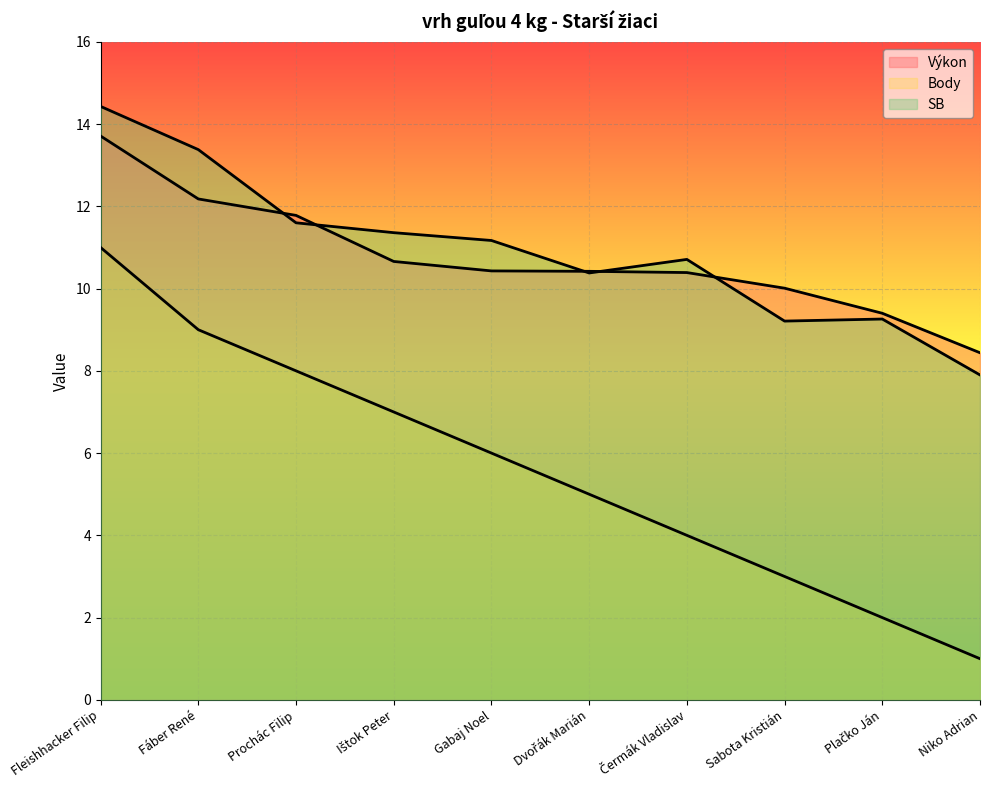

What is the approximate value of SB at Prochác Filip?

11.6